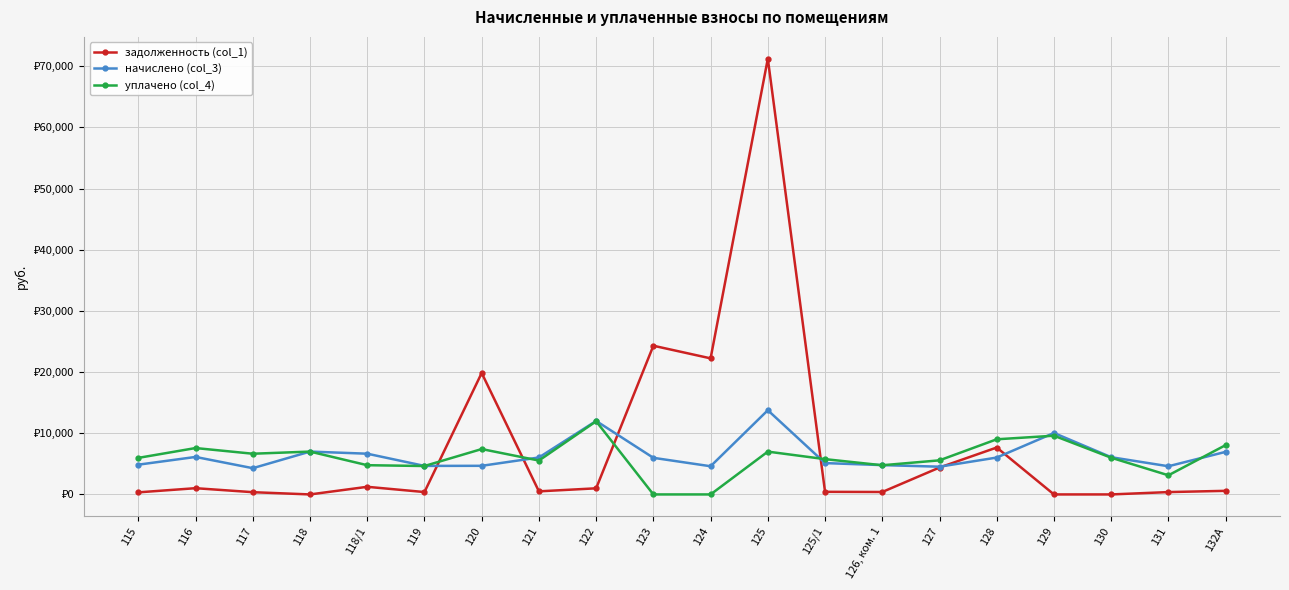

Rank the series by their average value, from lowest to highest.

уплачено (col_4), начислено (col_3), задолженность (col_1)